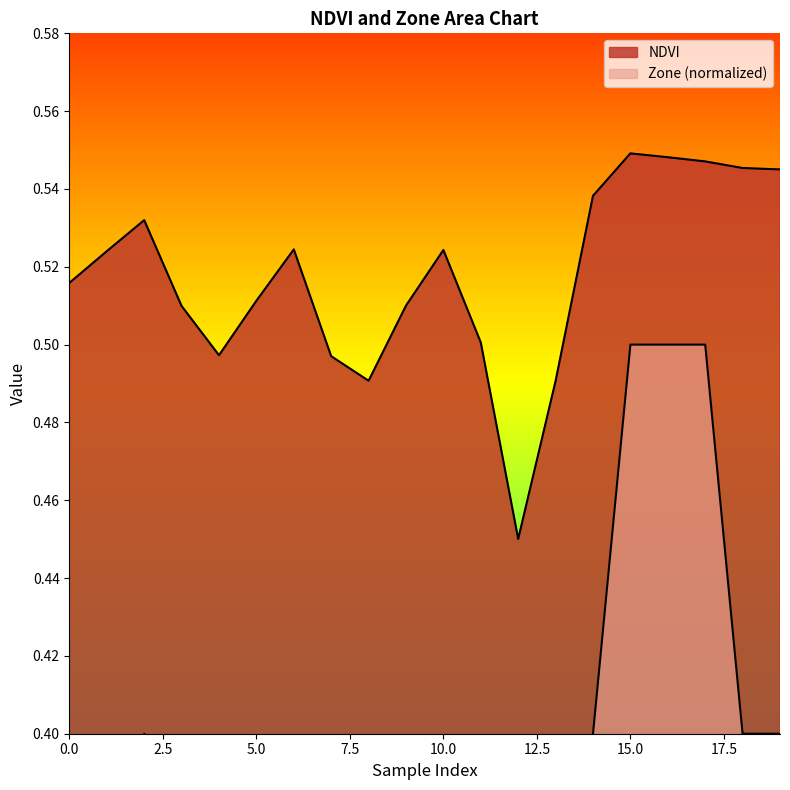

How many lines are shown in the chart?

2